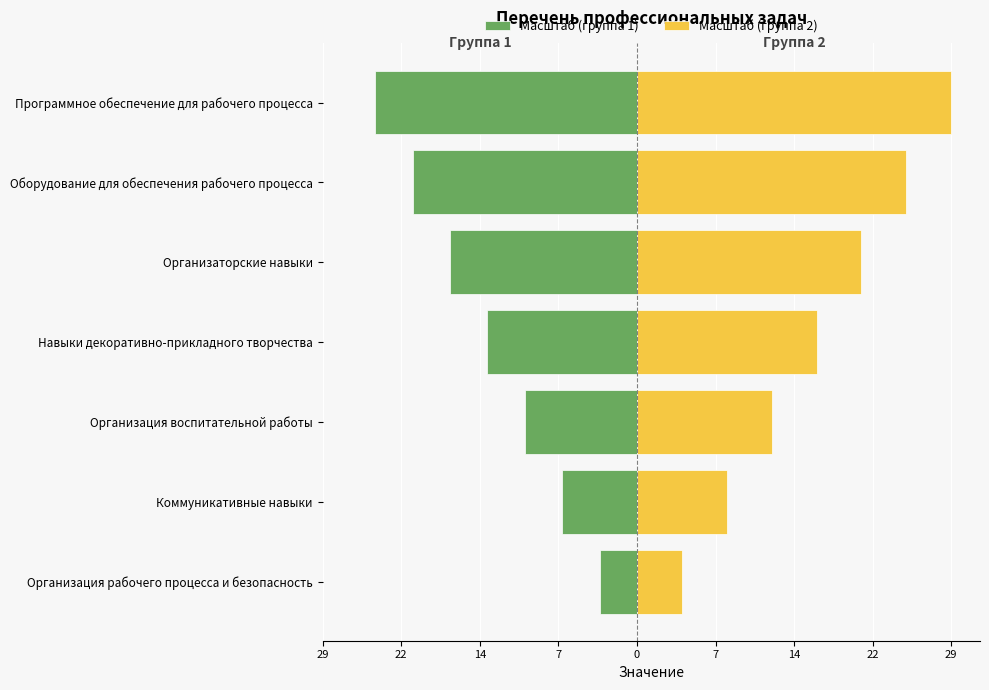

True or false: Масштаб (группа 2) has a value of 15.0 at 22.

False